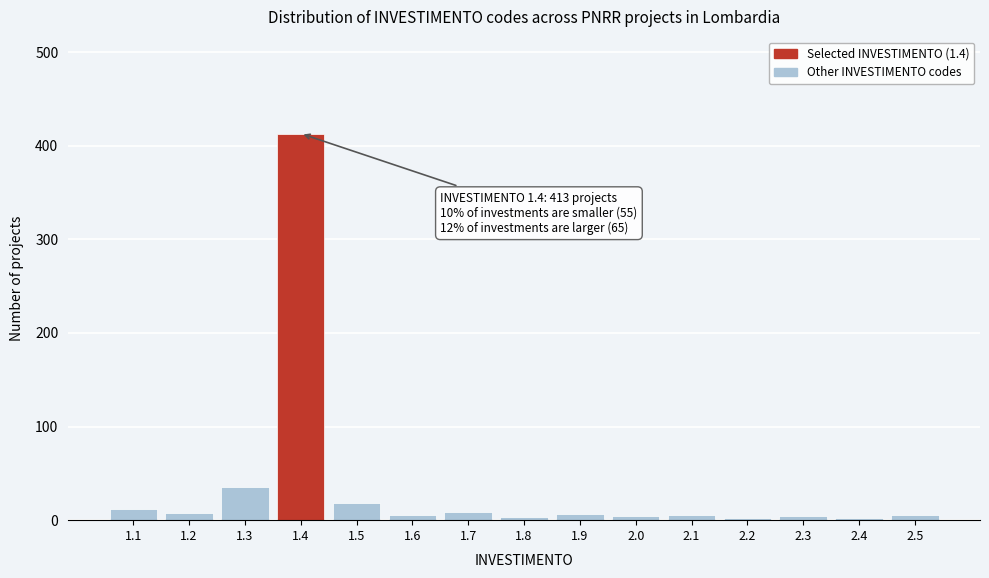

What is the greatest value displayed?

413